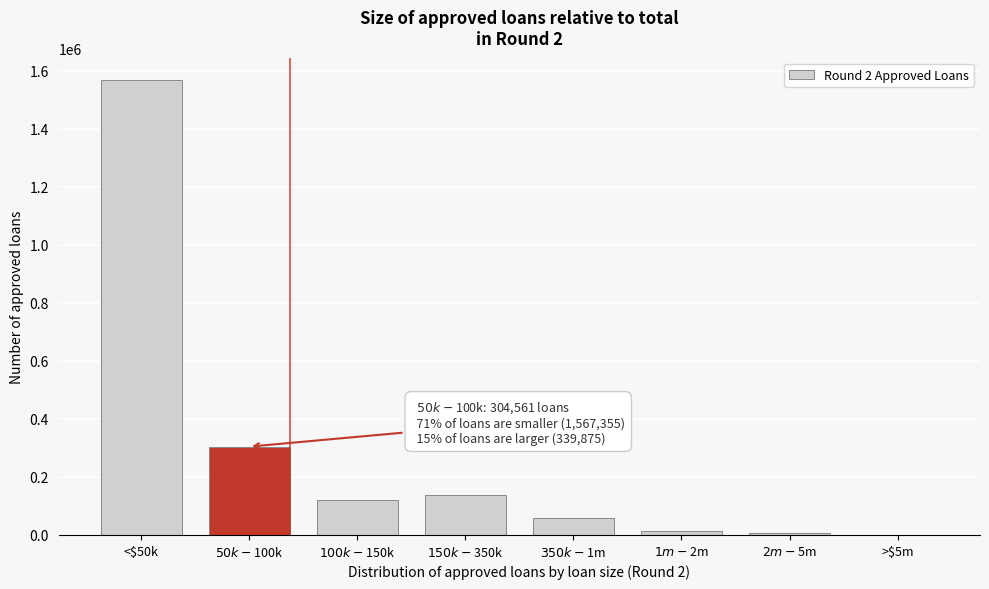

What is the sum of all values?

2211791